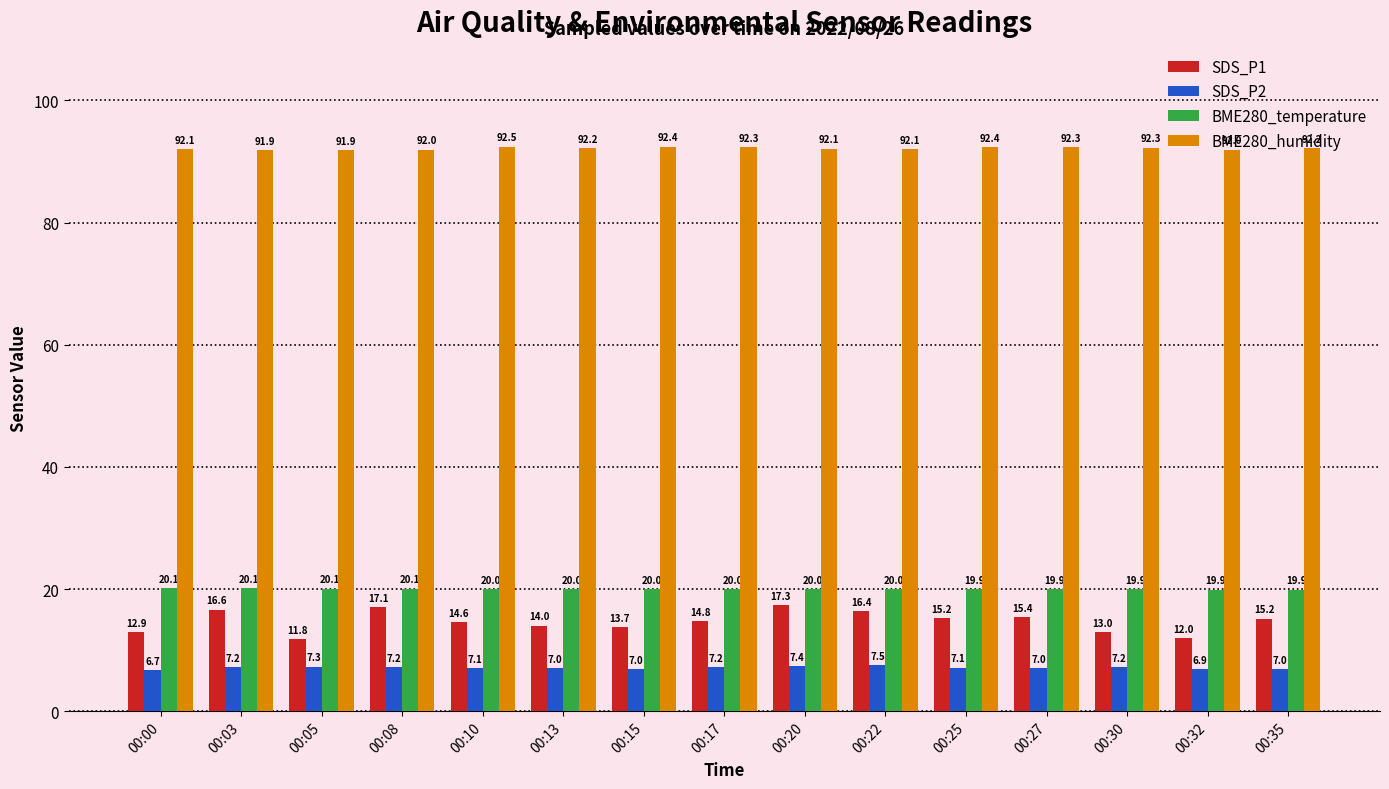

Which series has the widest spread of values?

SDS_P1